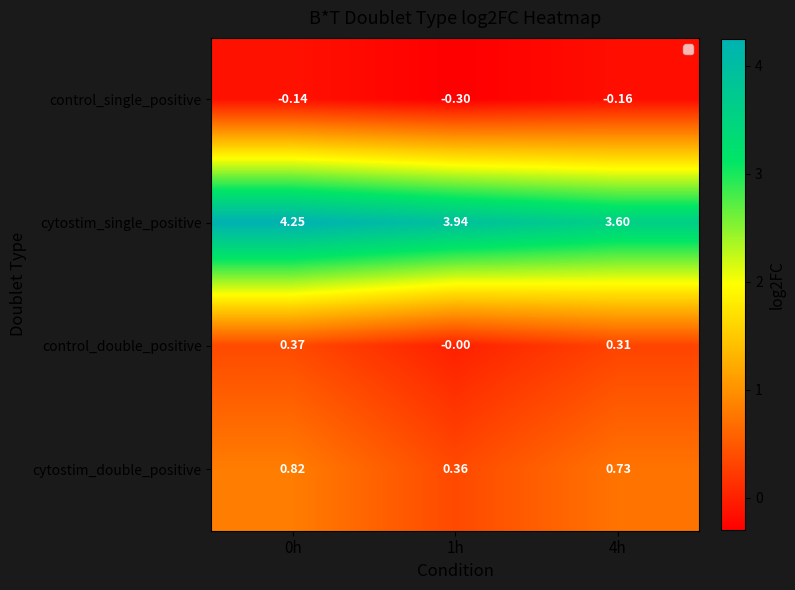

Which series has the largest total across all categories?

cytostim_single_positive